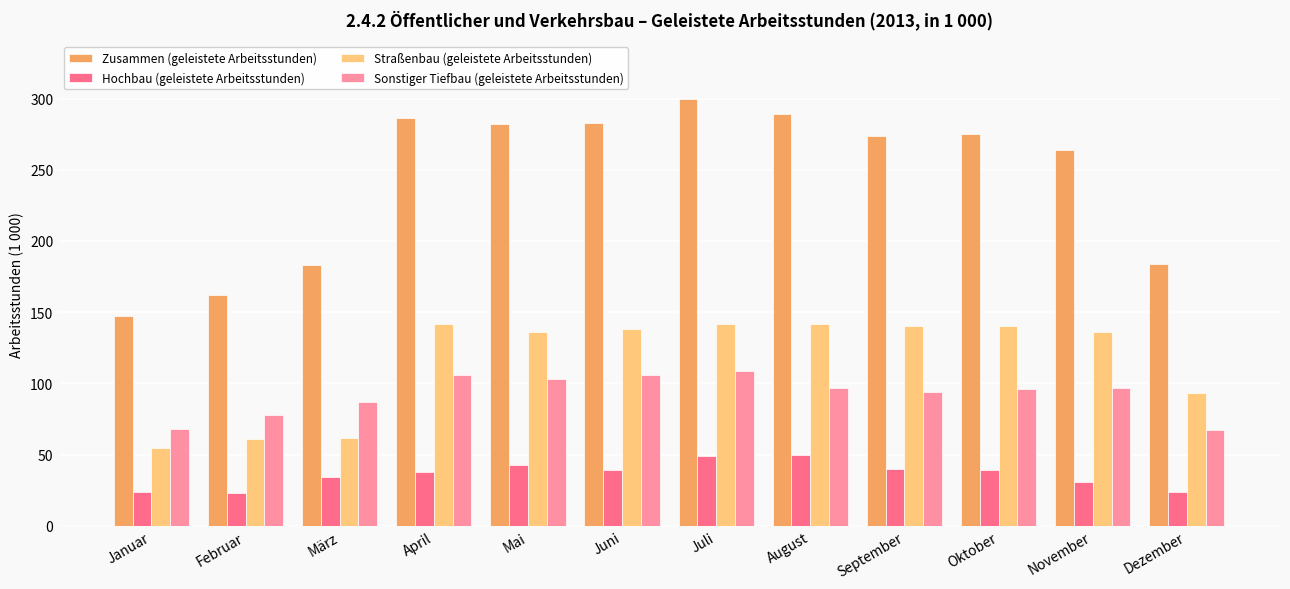

How many values in the Zusammen (geleistete Arbeitsstunden) series are below 275?

6